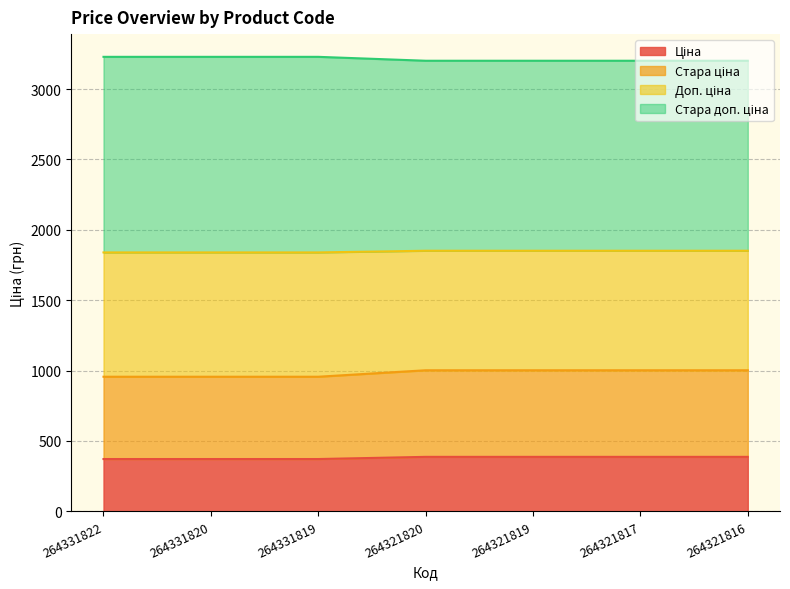

Where does the Ціна series first go above 386?

264321820